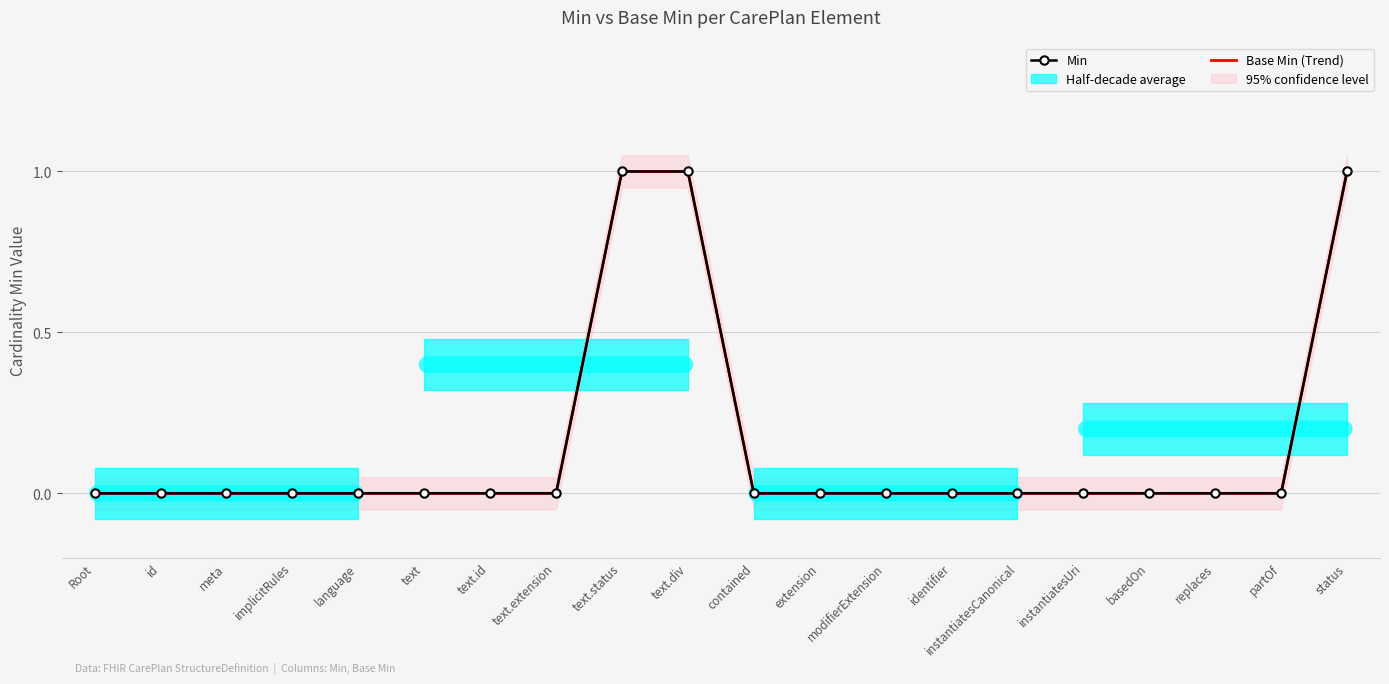

What is the highest value of the Min series?

1